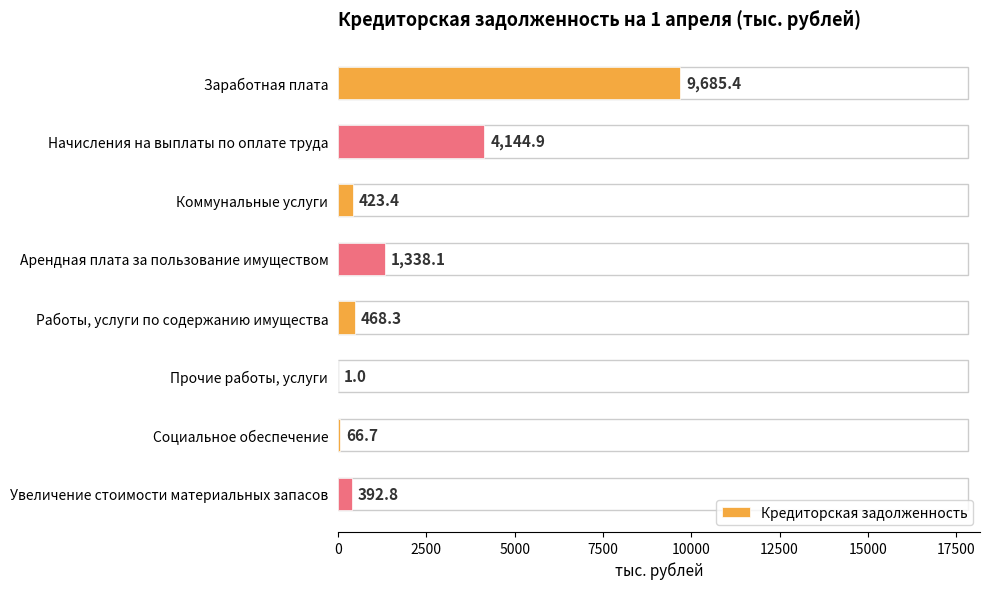

What is the sum of all values?

16520.6